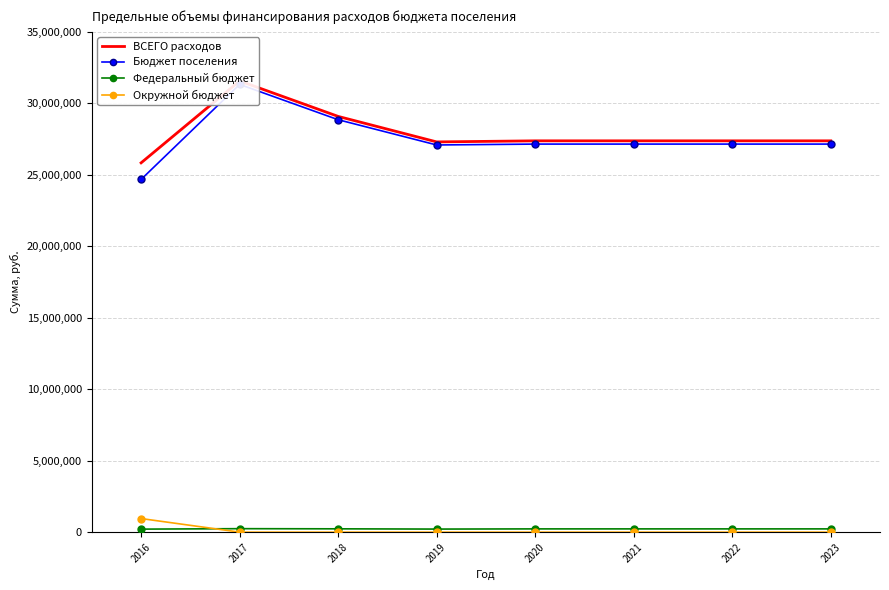

What is the spread (max minus min) of values at 2016?

25622511.8